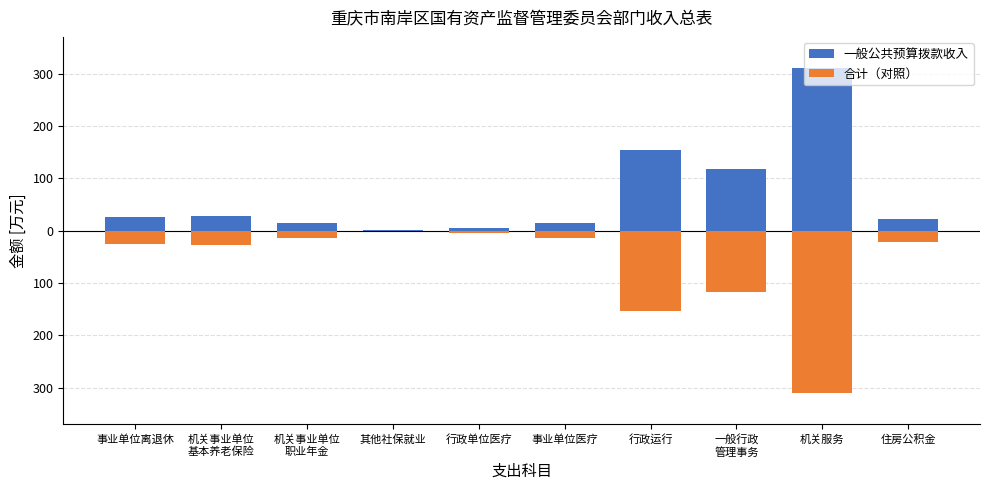

Where does the 合计（对照） series first go above -21?

机关事业单位
职业年金